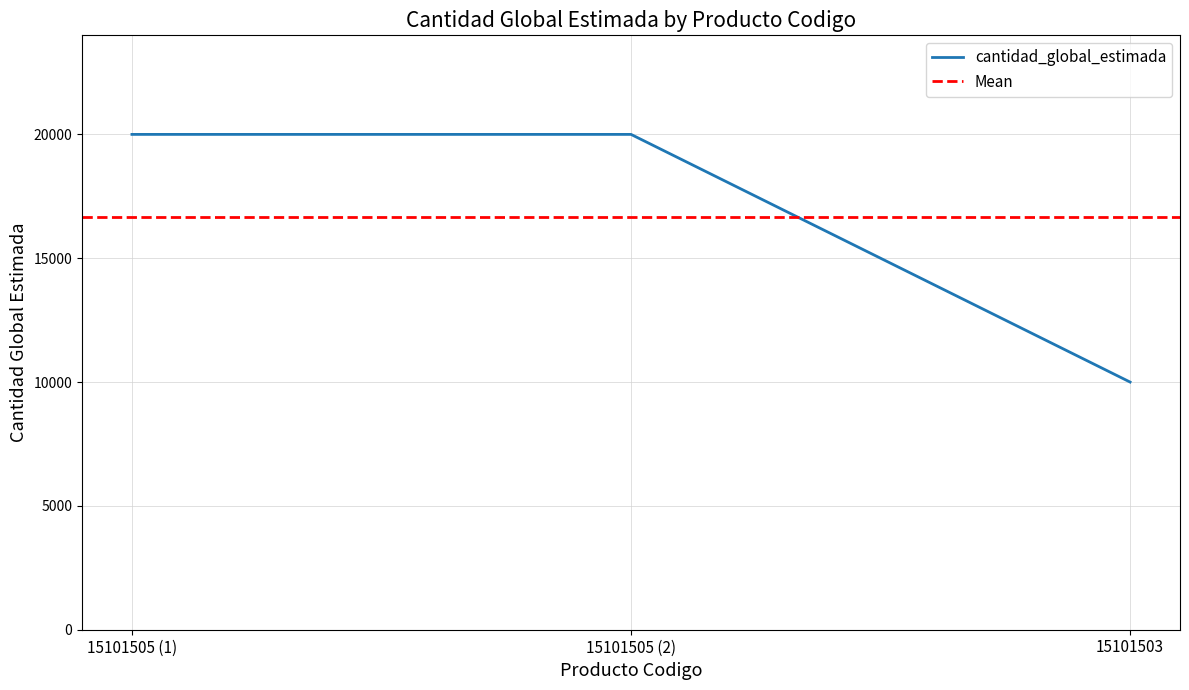

What is the value of the 3rd point from the left?

10000